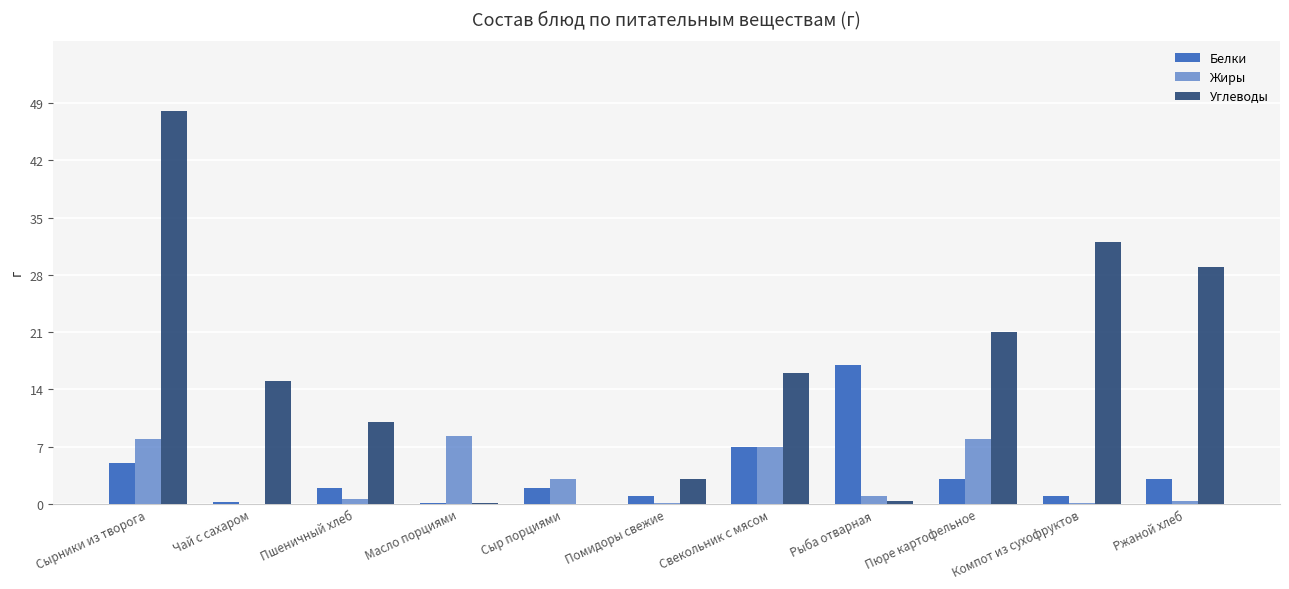

The value of Углеводы at Сырники из творога is 48.0. True or false?

True